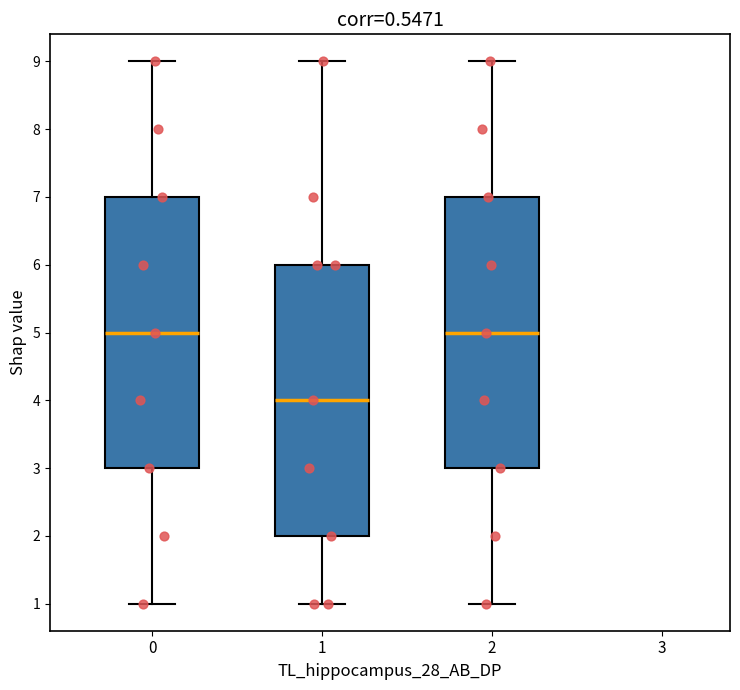

Where does the lower whisker of the box at x = 0 end on the y-axis? The values are not printed on the chart, so give them approximately, as read against the axis.

1